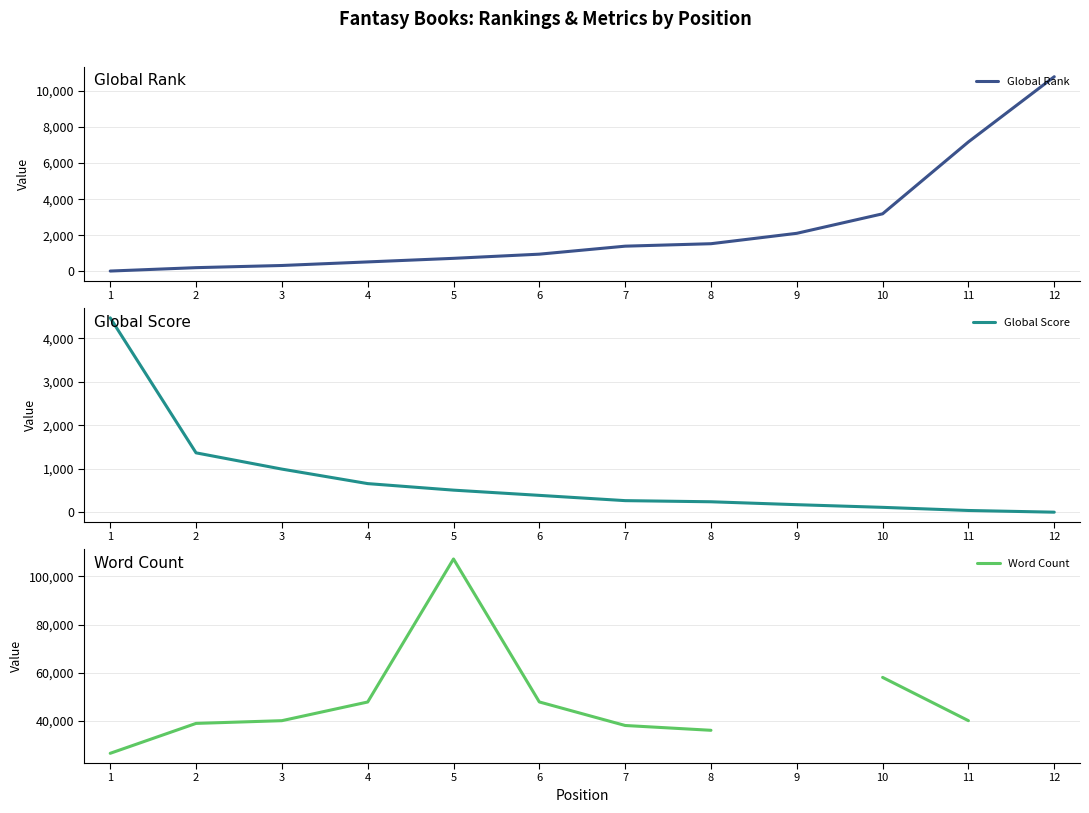

How many lines are shown in the chart?

3